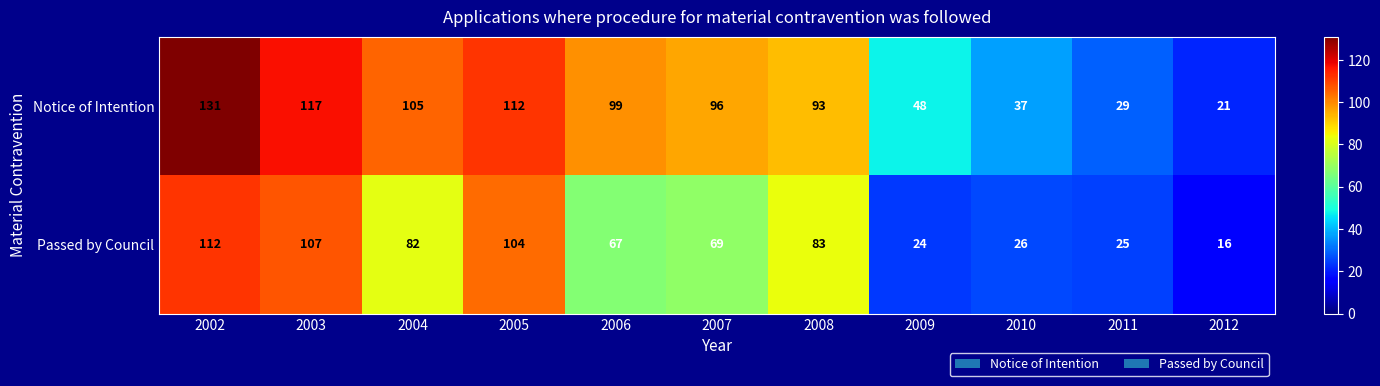

Which series has the largest total across all categories?

Notice of Intention